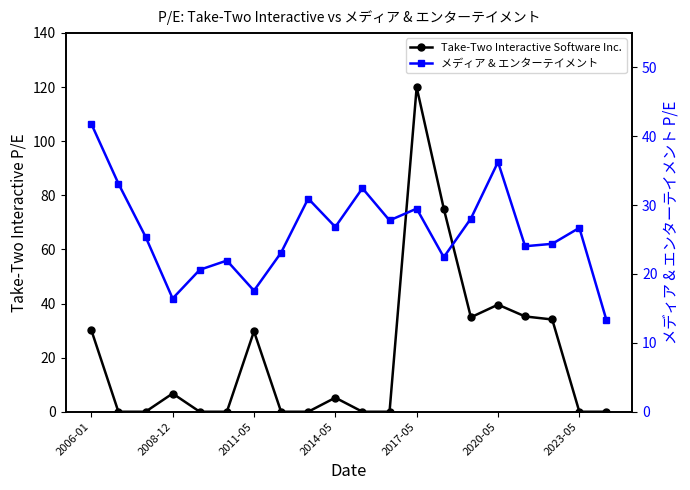

Which category has the lowest value in the Take-Two Interactive Software Inc. series?

2008-12